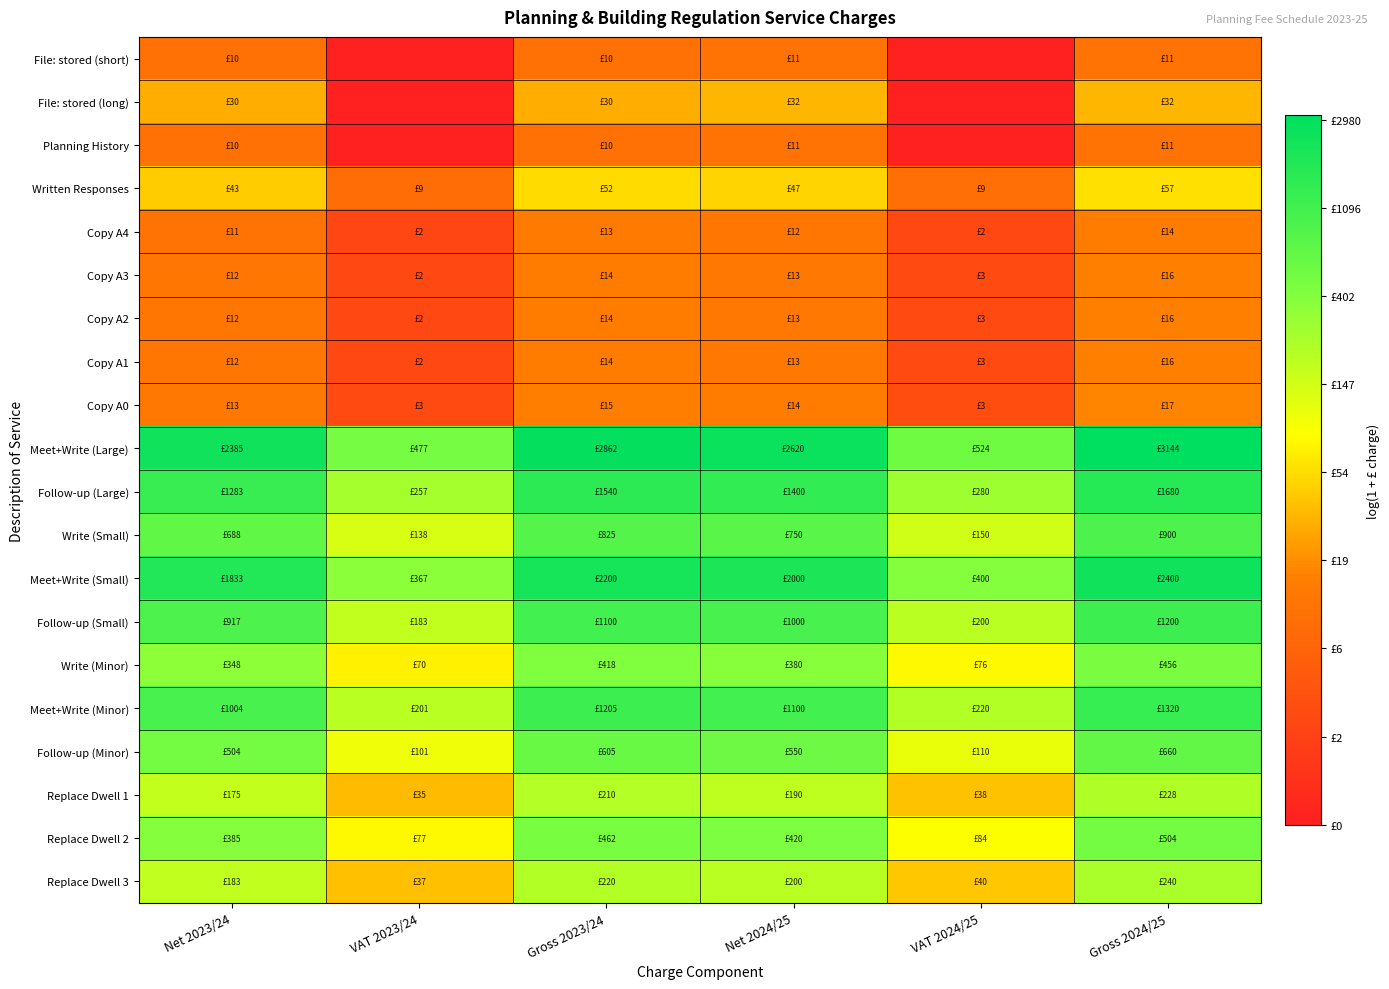

Which category has the lowest value across all series?

VAT 2023/24